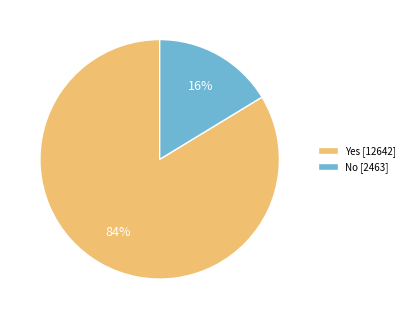

What is the largest slice in the pie chart?

Yes [12642]